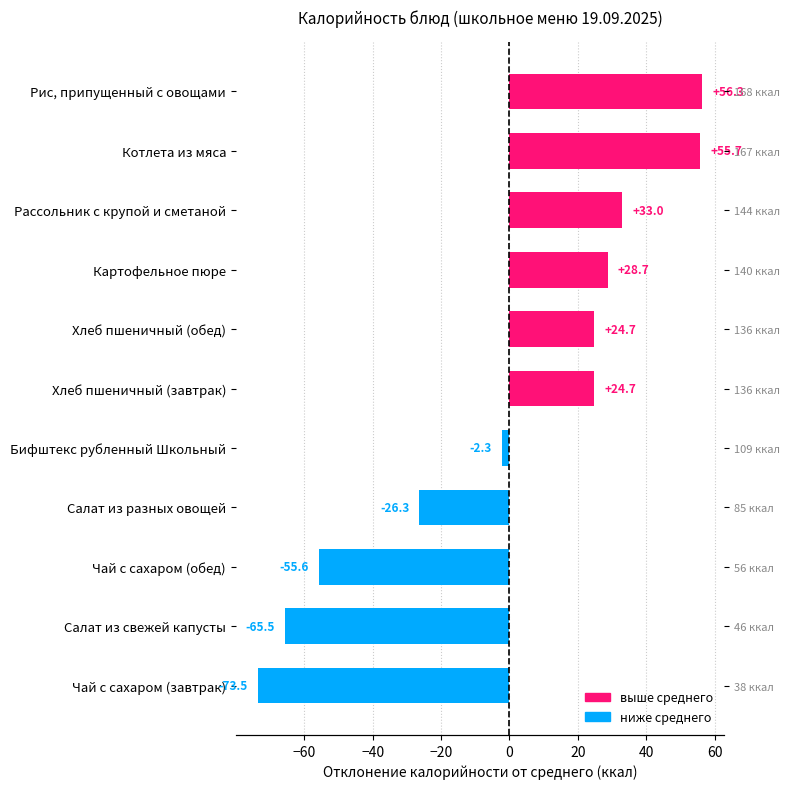

How many negative values are there?

5